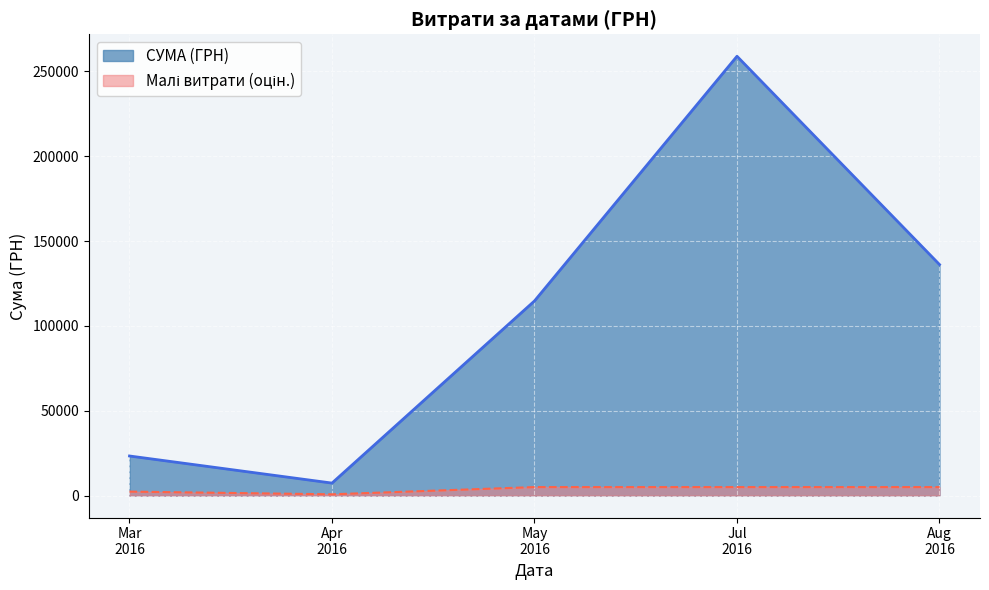

Which series has the widest spread of values?

СУМА (ГРН)